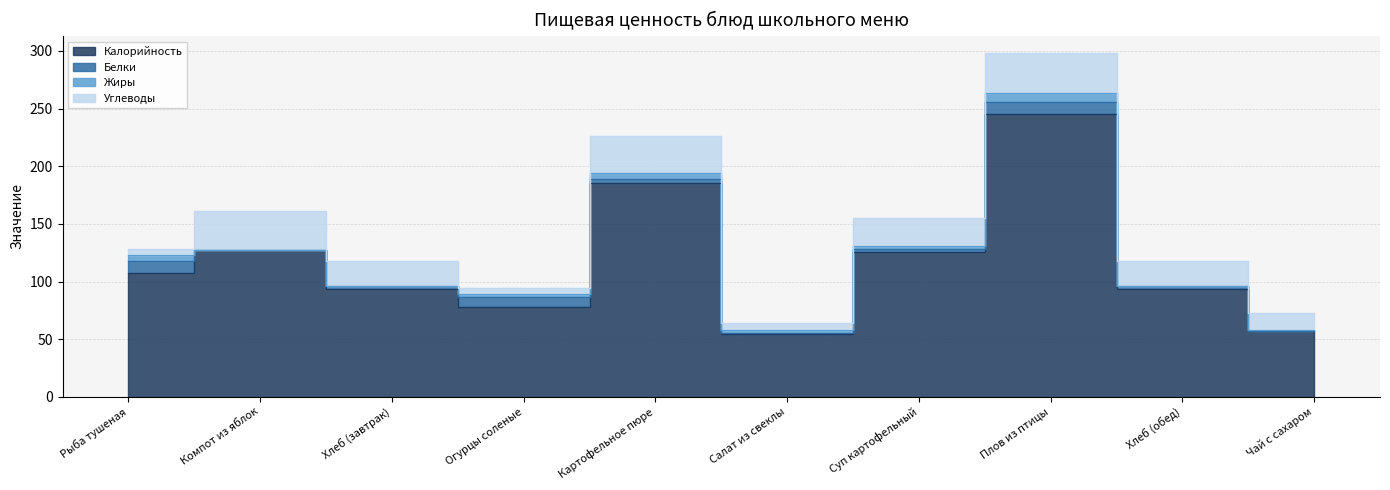

List the series in order of their peak value, lowest first.

Жиры, Белки, Углеводы, Калорийность